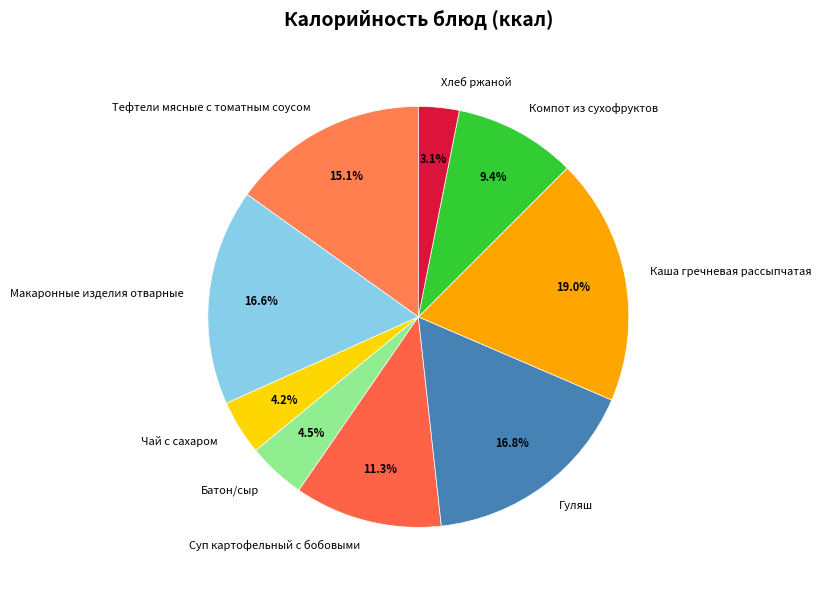

Is it true that Компот из сухофруктов is 1% of the pie?

False